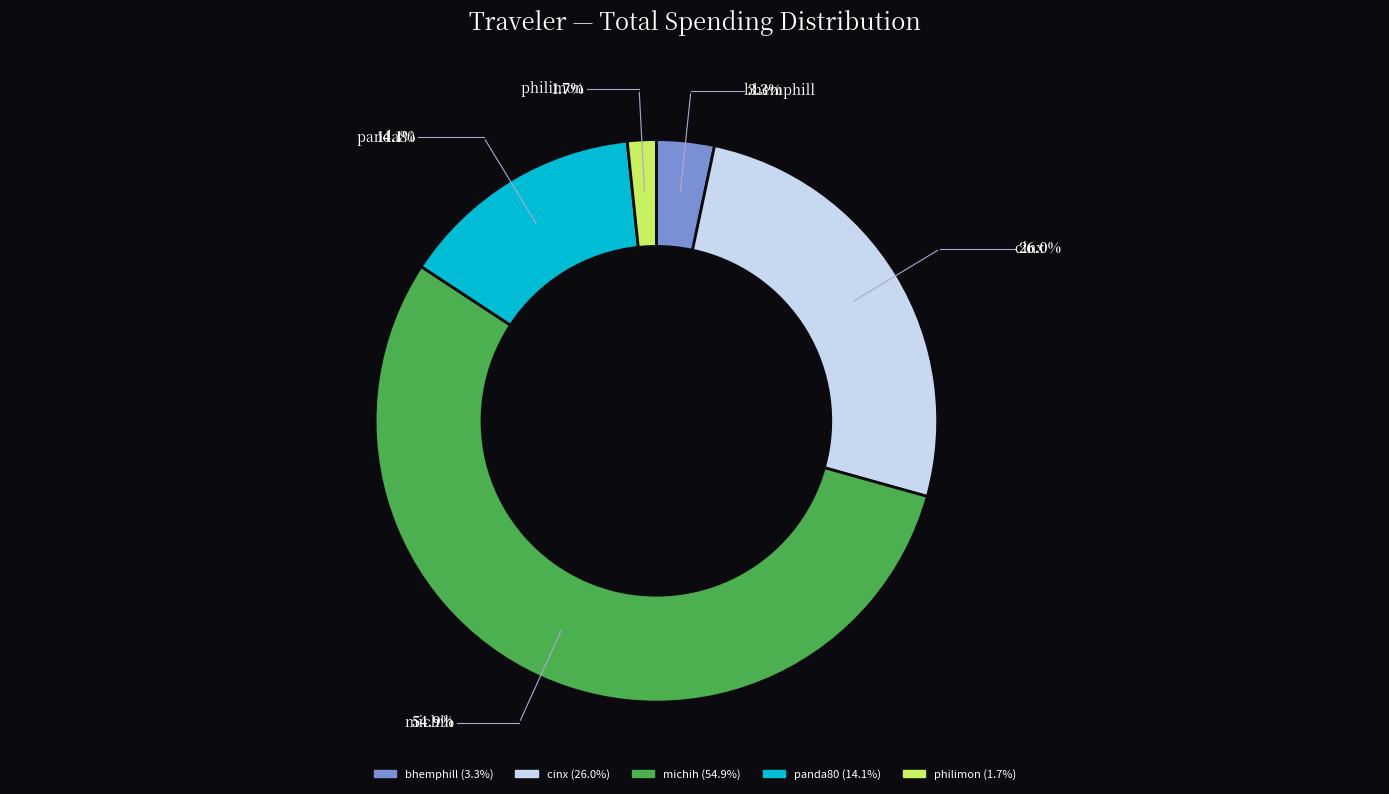

To the nearest percent, what is the difference between the michih and cinx slice percentages?

29%